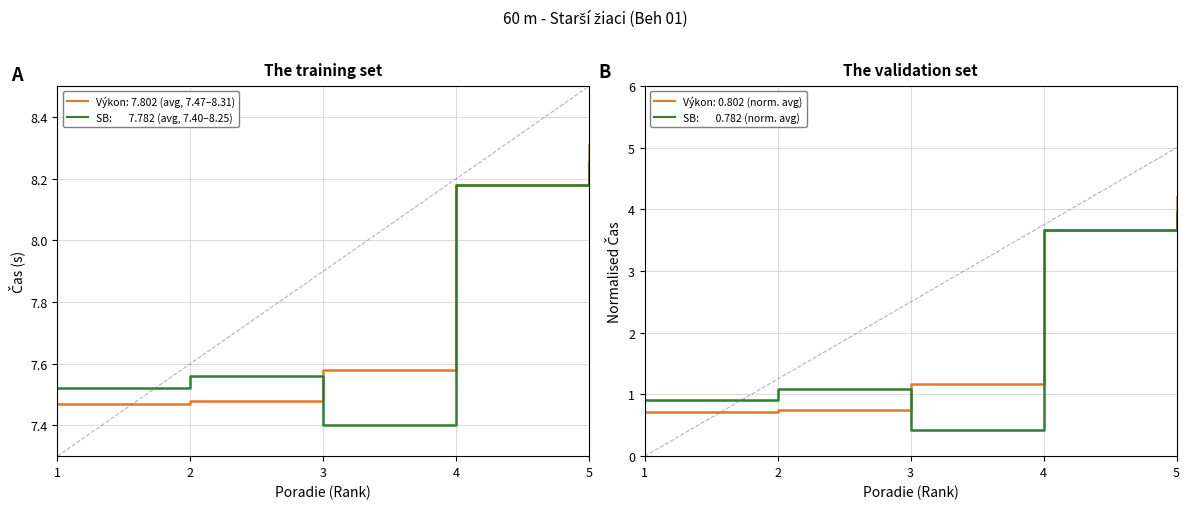

Does the chart have visible grid lines?

Yes